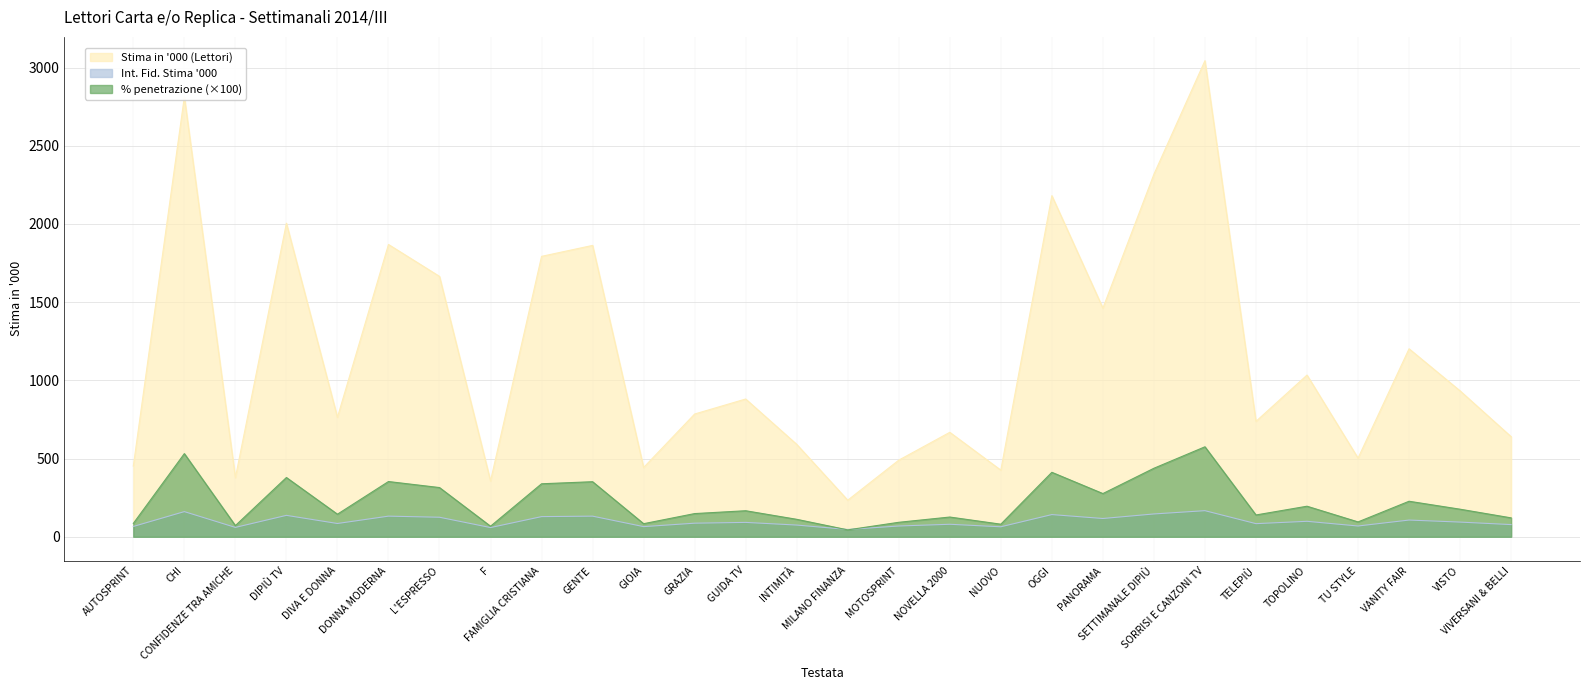

Where is Stima in '000 (Lettori) nearest to the value 1639?

L'ESPRESSO